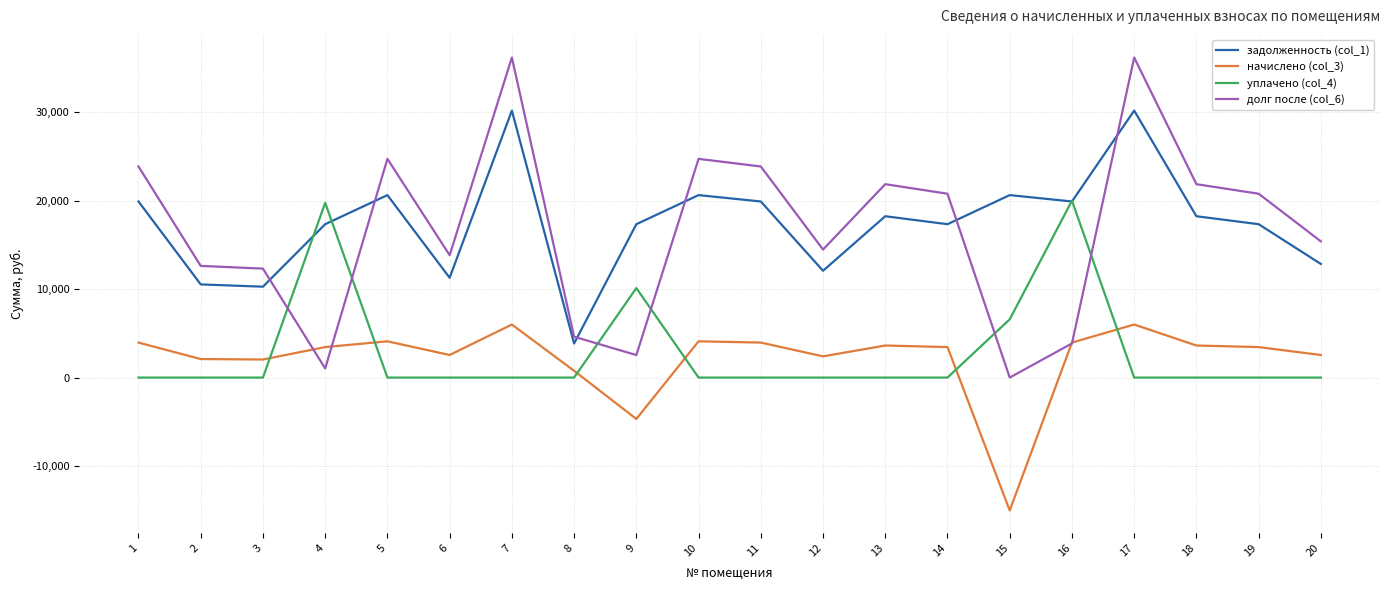

What is the total value across all series at 17?

72340.1